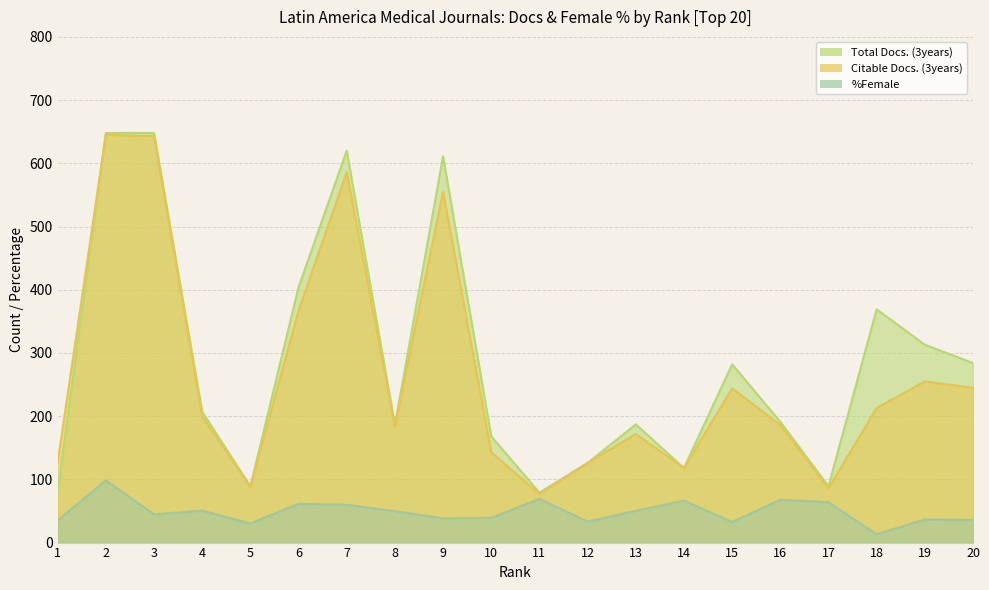

How many data points in Citable Docs. (3years) are less than 200?

10